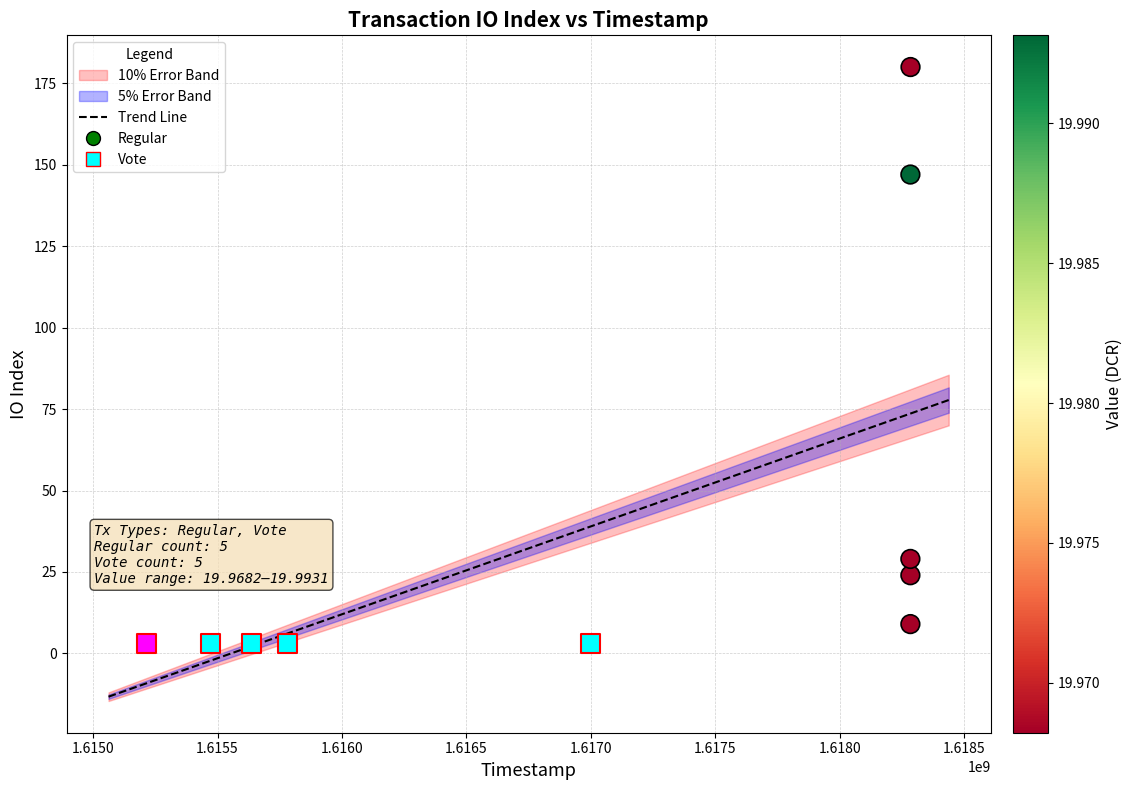

Which series reaches the maximum Y coordinate?

Regular